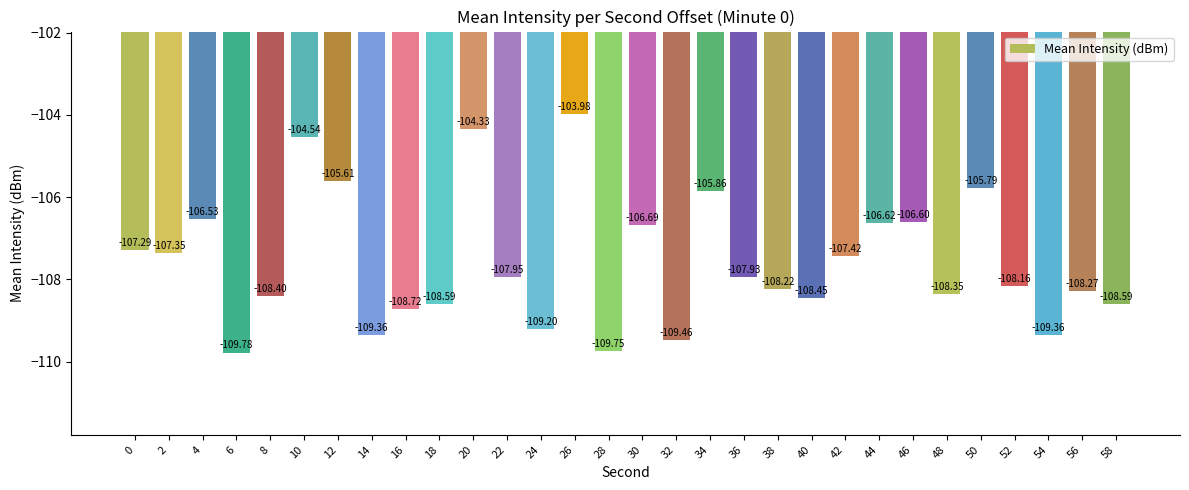

Which label corresponds to the smallest value in the chart?

6